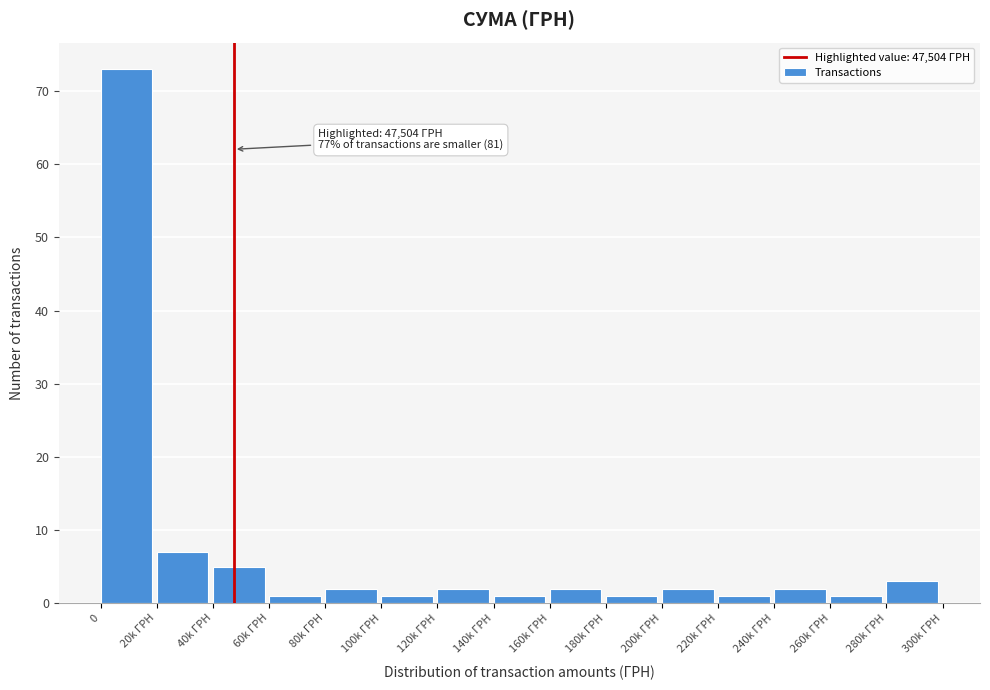

Reading left to right, what are all the values shown in this chart?

0=73	20k ГРН=7	40k ГРН=5	60k ГРН=1	80k ГРН=2	100k ГРН=1	120k ГРН=2	140k ГРН=1	160k ГРН=2	180k ГРН=1	200k ГРН=2	220k ГРН=1	240k ГРН=2	260k ГРН=1	280k ГРН=3